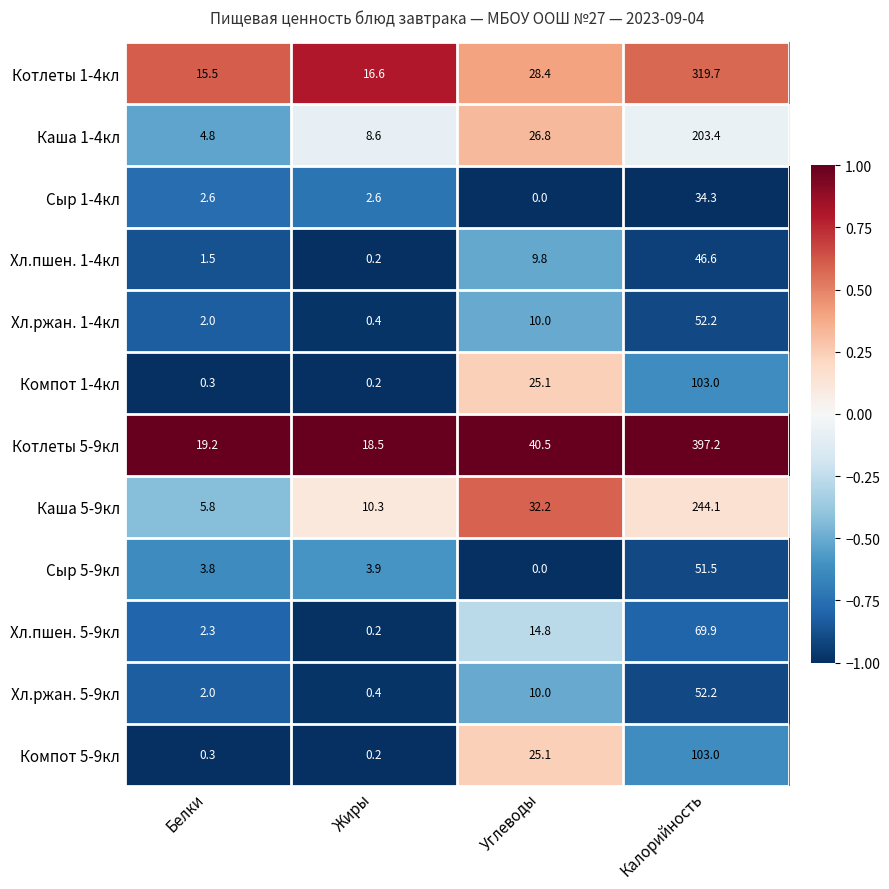

Count the number of categories in the chart.

4